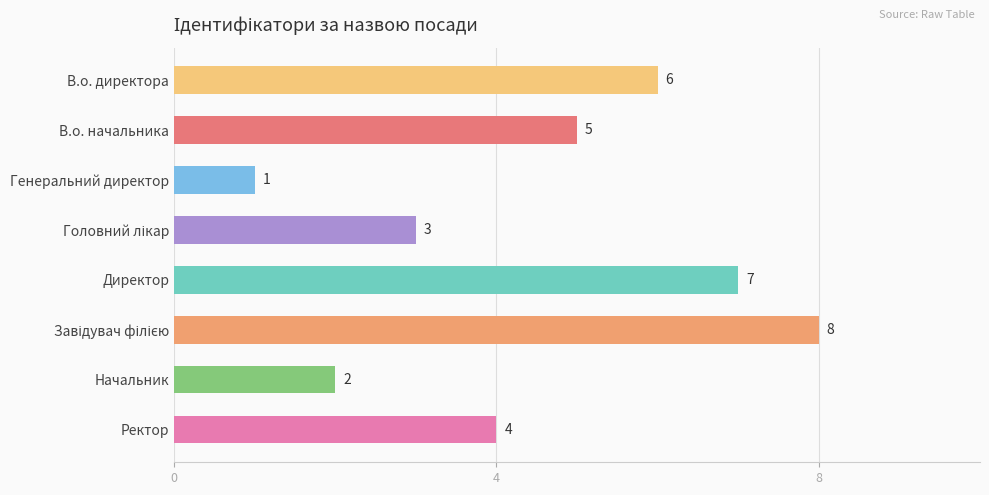

Where is the data nearest to the value 4?

Ректор